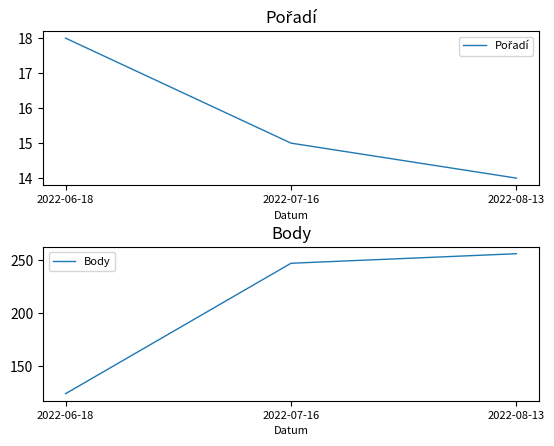

Does the chart have visible grid lines?

No